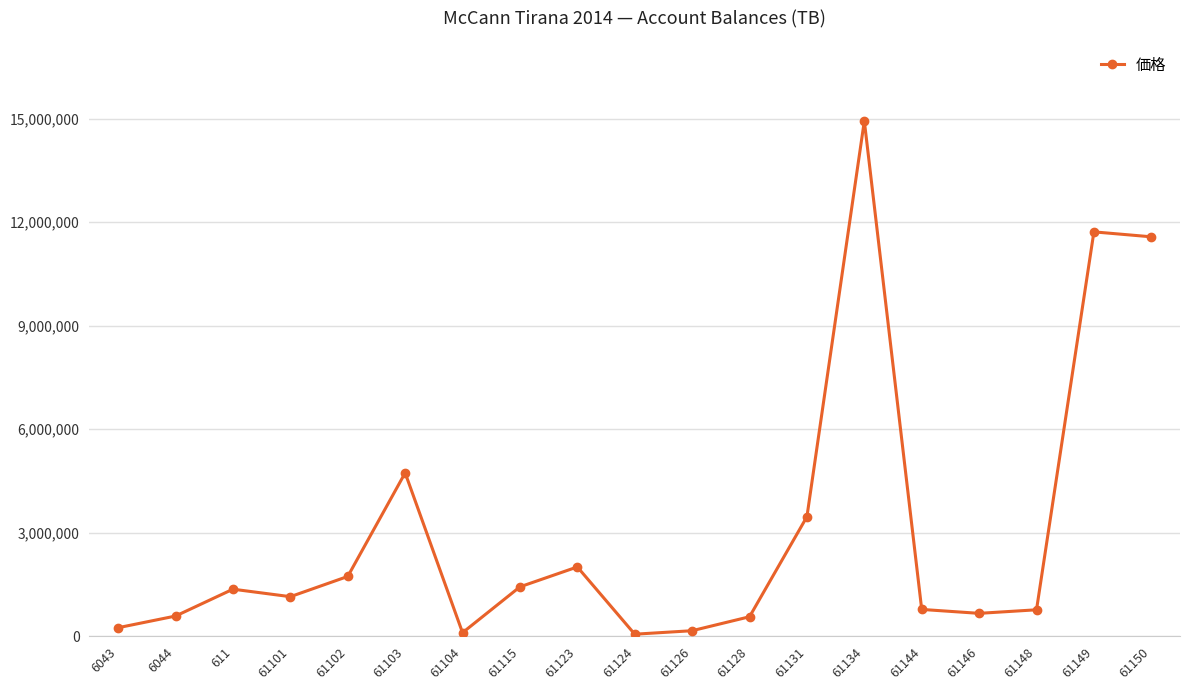

How many lines are shown in the chart?

1